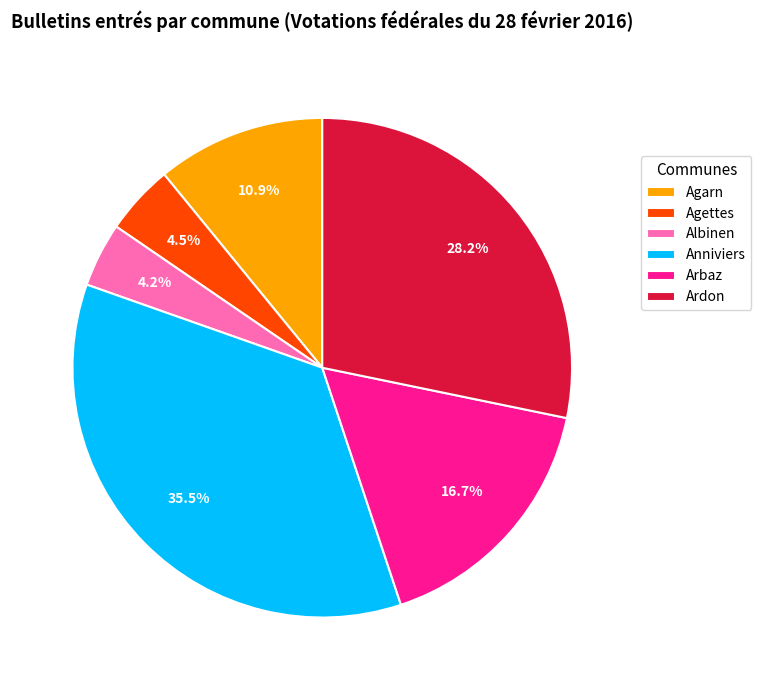

To the nearest percent, what is the difference between the largest and smallest slice percentages?

31%